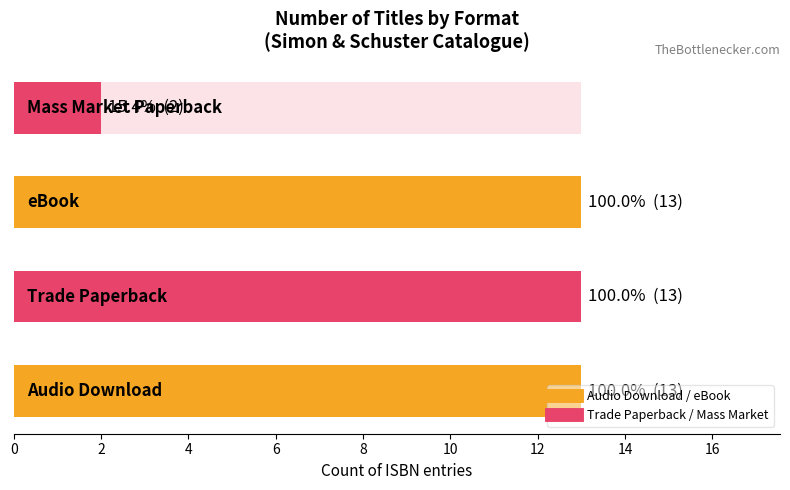

Reading left to right, extract all data points from this chart.

Audio Download=13	Trade Paperback=13	eBook=13	Mass Market Paperback=2